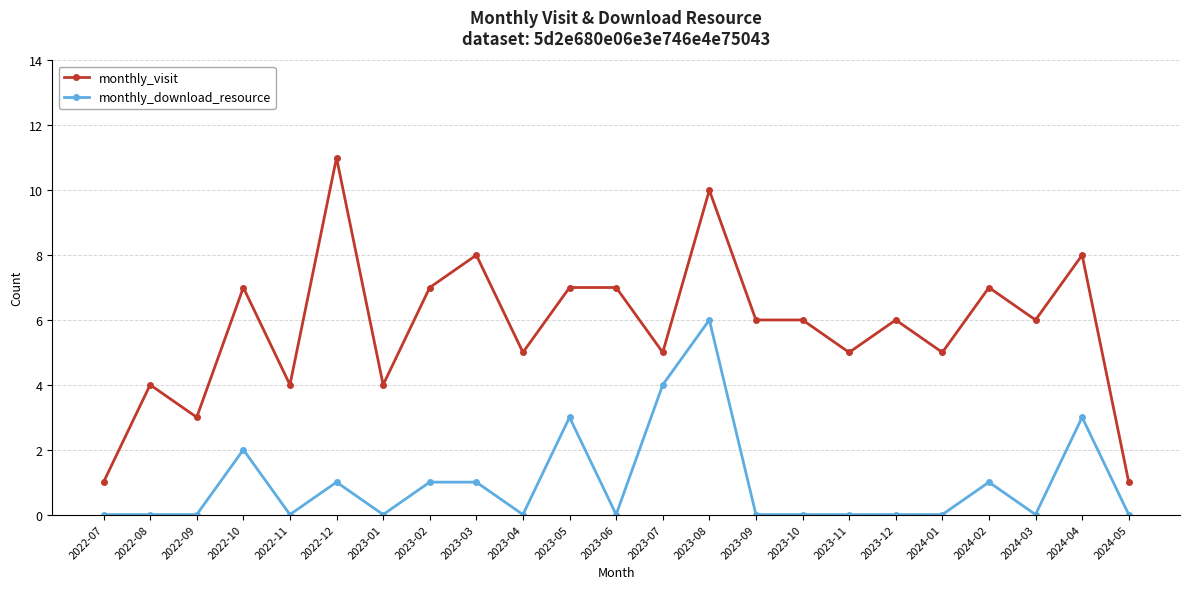

Reading left to right, what are all the values shown in this chart?

monthly_visit: 2022-07=1	2022-08=4	2022-09=3	2022-10=7	2022-11=4	2022-12=11	2023-01=4	2023-02=7	2023-03=8	2023-04=5	2023-05=7	2023-06=7	2023-07=5	2023-08=10	2023-09=6	2023-10=6	2023-11=5	2023-12=6	2024-01=5	2024-02=7	2024-03=6	2024-04=8	2024-05=1
monthly_download_resource: 2022-07=0	2022-08=0	2022-09=0	2022-10=2	2022-11=0	2022-12=1	2023-01=0	2023-02=1	2023-03=1	2023-04=0	2023-05=3	2023-06=0	2023-07=4	2023-08=6	2023-09=0	2023-10=0	2023-11=0	2023-12=0	2024-01=0	2024-02=1	2024-03=0	2024-04=3	2024-05=0